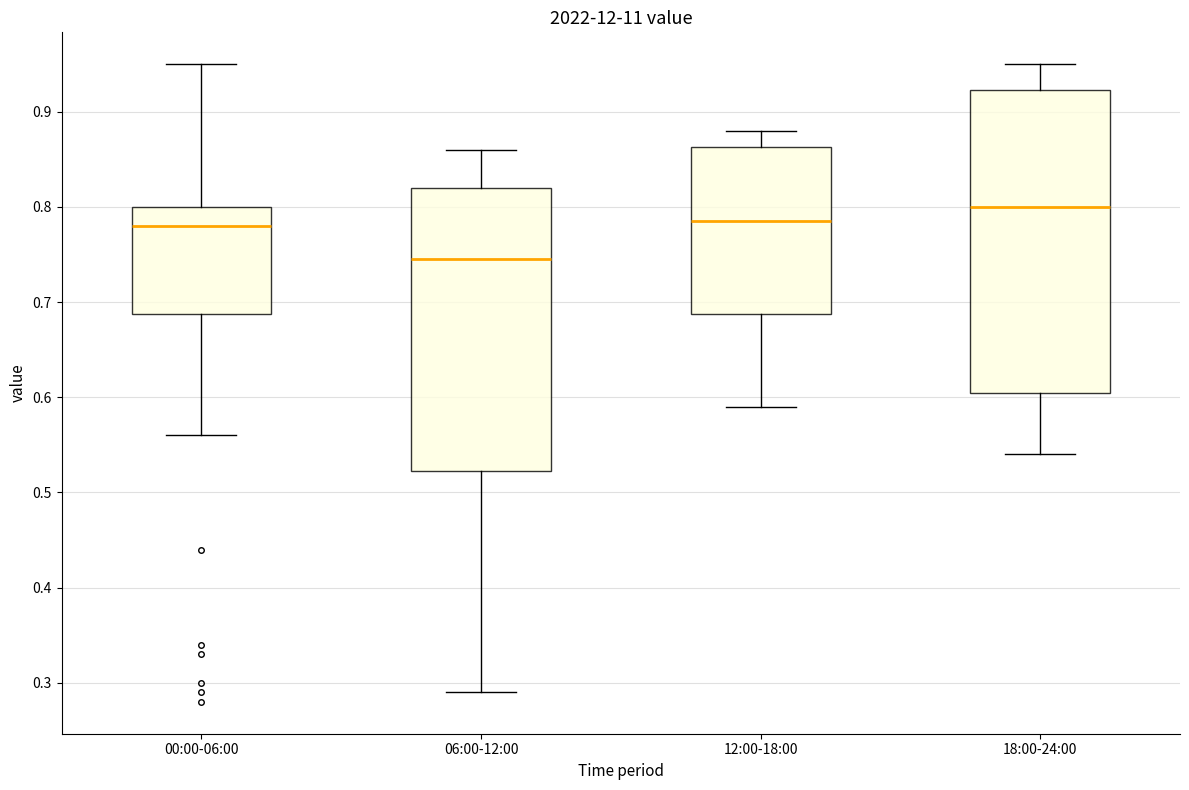

Comparing the boxes themselves (not the whiskers), which one is the tallest?

18:00-24:00